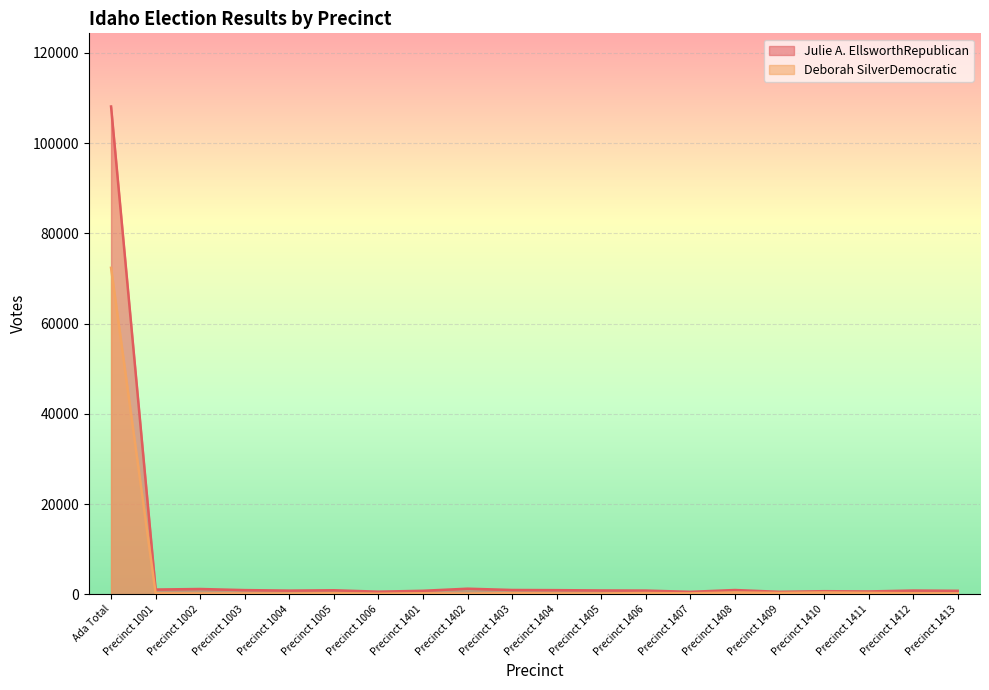

What is the label of the 8th point from the left?

Precinct 1401